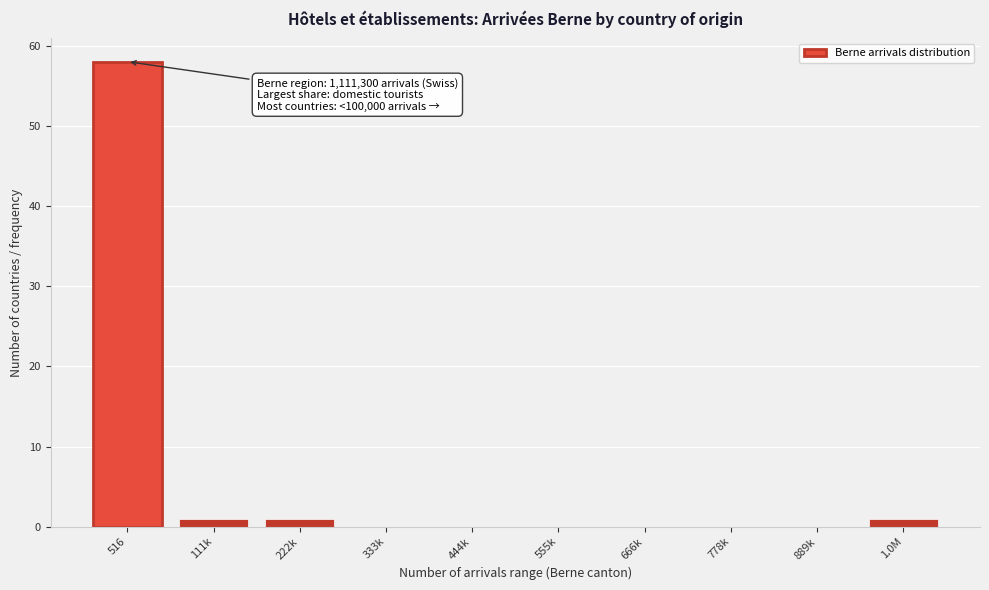

Reading left to right, what are all the values shown in this chart?

516=58	111k=1	222k=1	333k=0	444k=0	555k=0	666k=0	778k=0	889k=0	1.0M=1